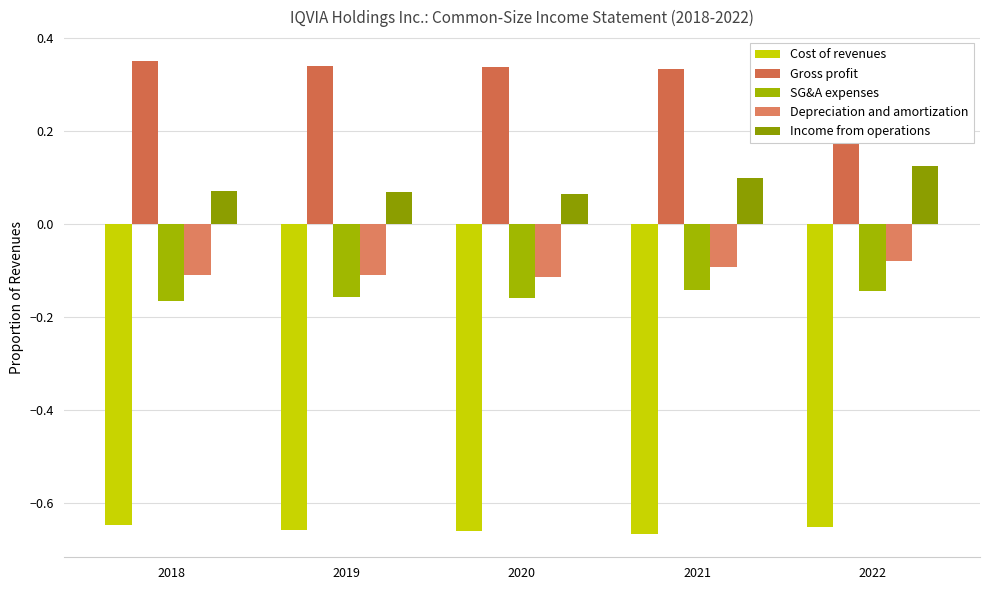

What is the value of the Cost of revenues bar at the 2nd from the left?

-0.7